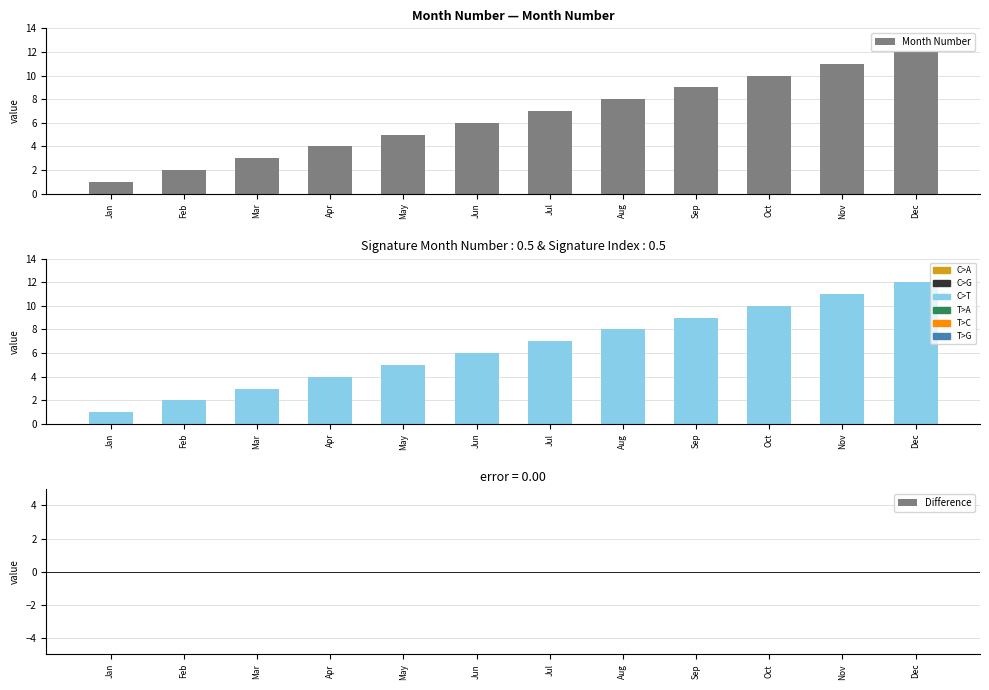

Does the chart contain stacked bars?

No